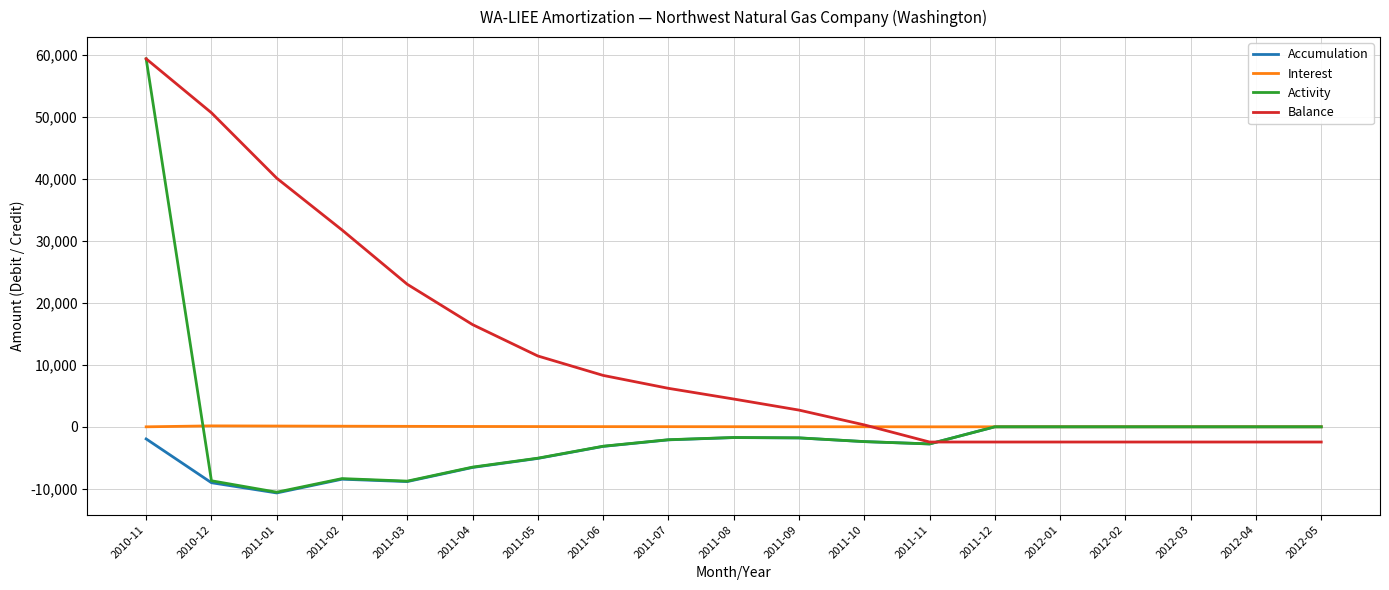

Is this an area chart (filled region under the line)?

No